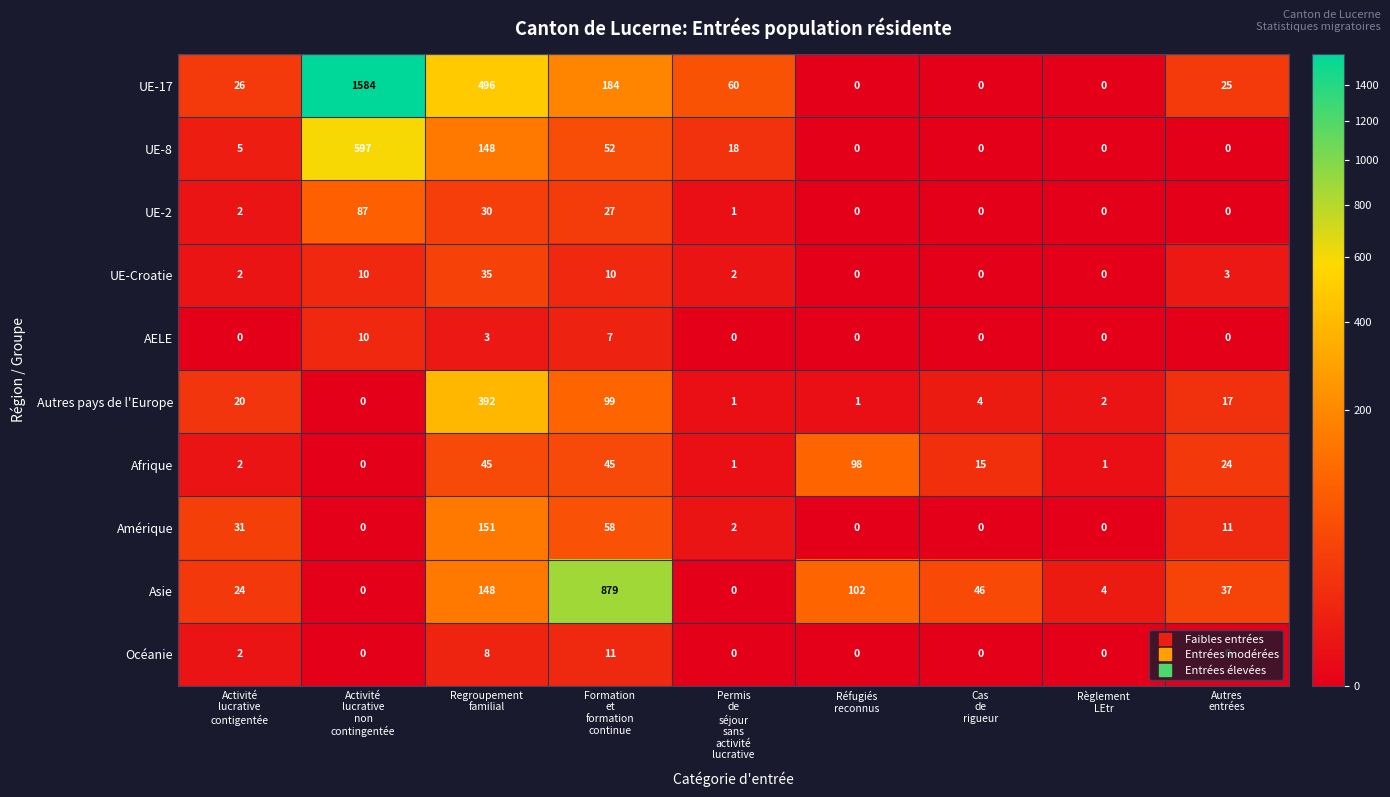

At how many categories does at least one series exceed 462?

3